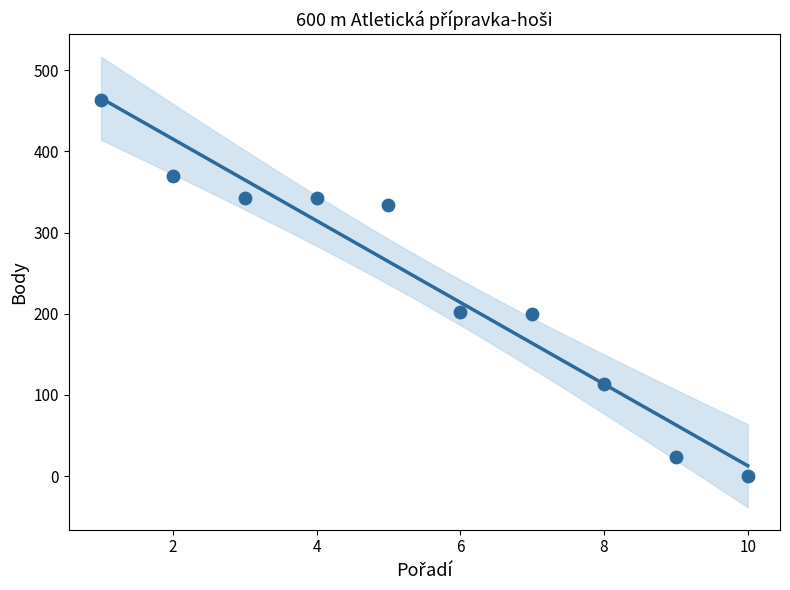

What is the average Y value?

239